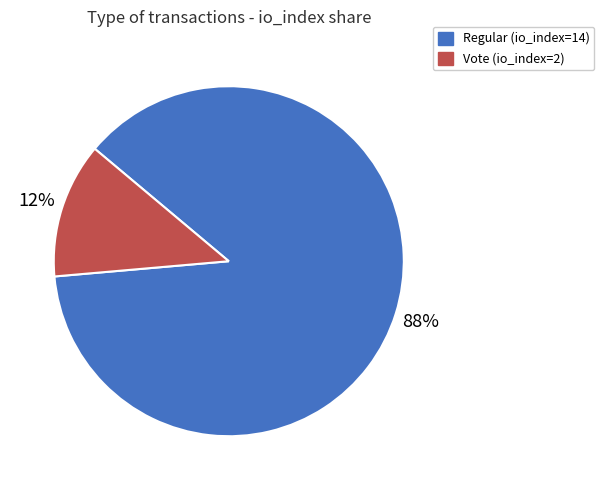

Which slice is the smallest?

Vote